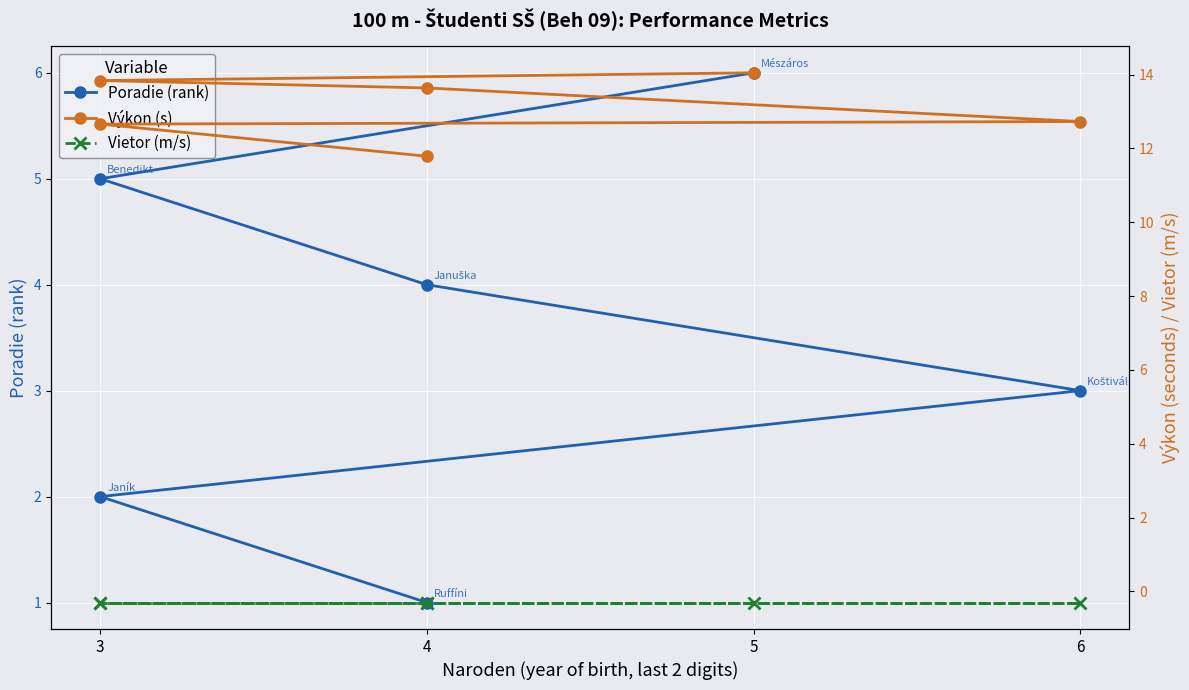

At how many categories does at least one series exceed 10?

6